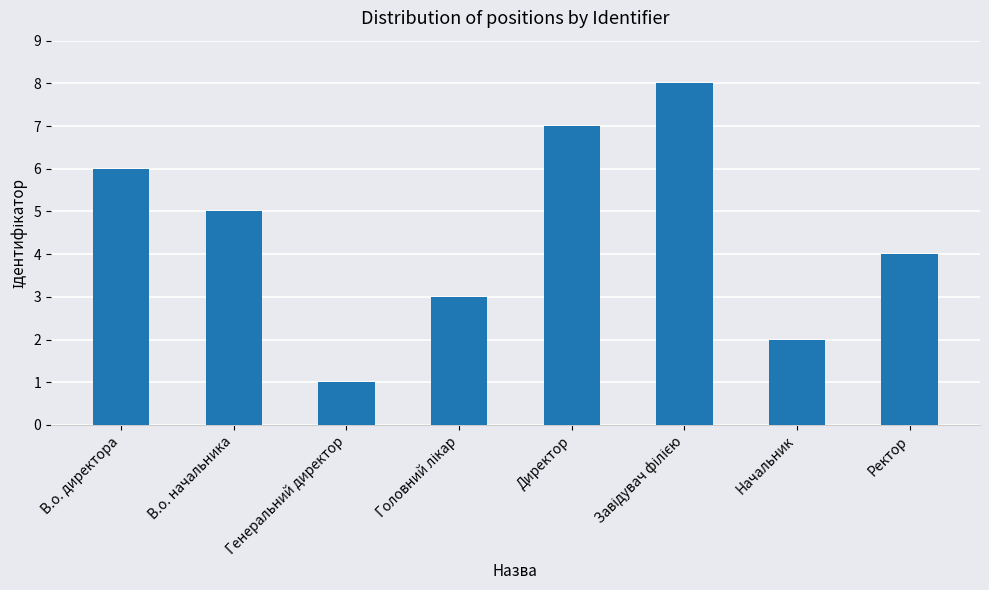

What is the change in value from Директор to Начальник?

-5